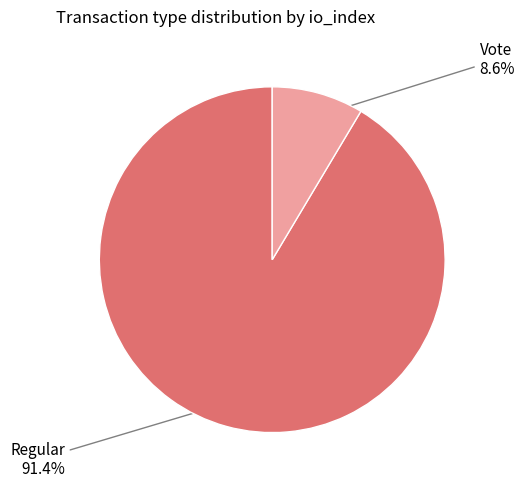

Does any single category account for the majority?

Yes